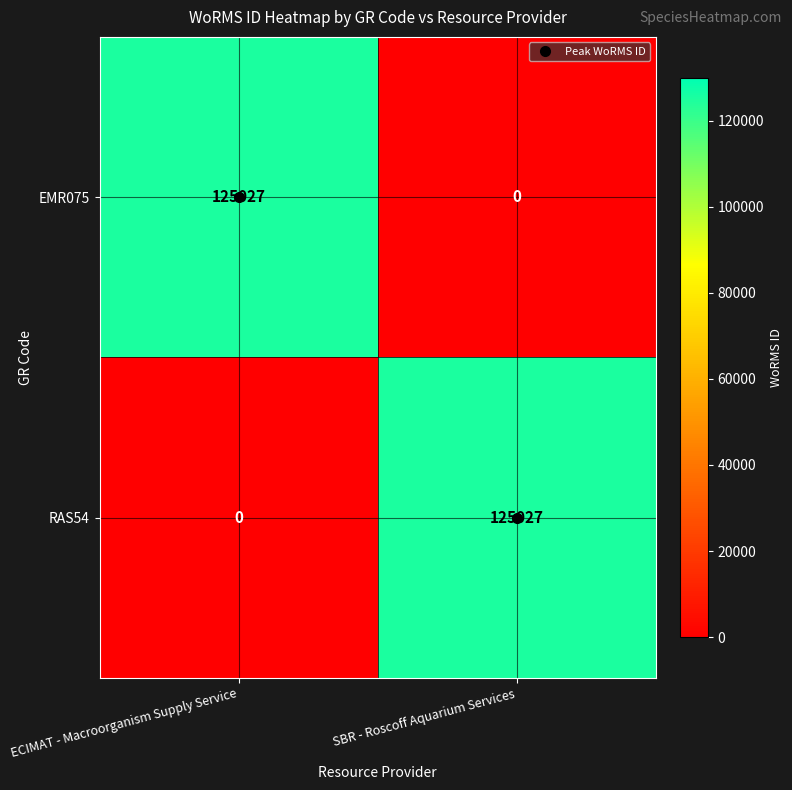

What is the difference between the RAS54 values at ECIMAT - Macroorganism Supply Service and SBR - Roscoff Aquarium Services?

125027